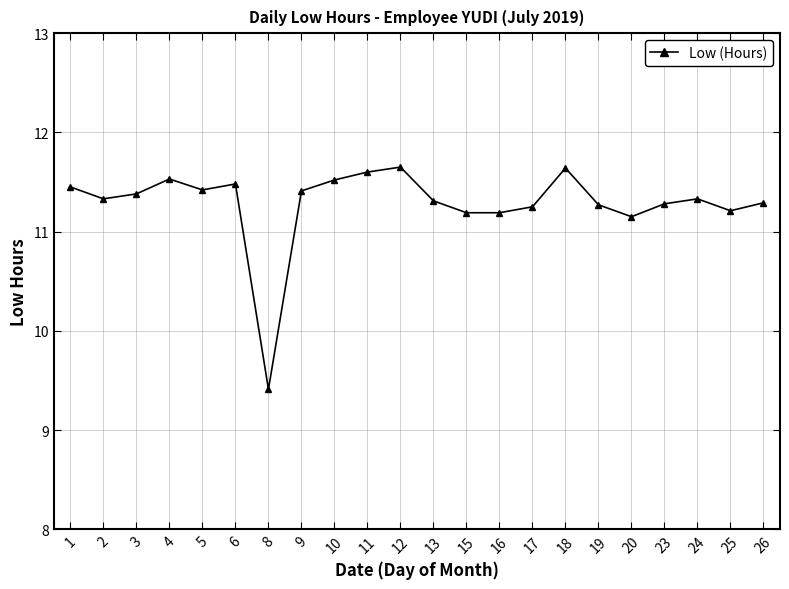

At which label is the value closest to 10?

8